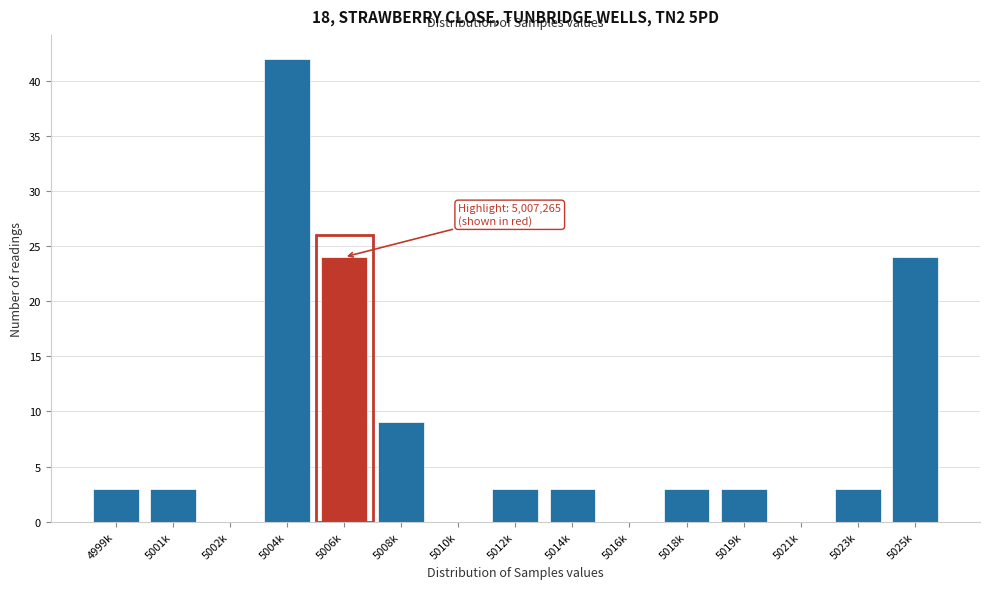

Reading left to right, list all the values displayed in this chart.

4999k=3	5001k=3	5002k=0	5004k=42	5006k=24	5008k=9	5010k=0	5012k=3	5014k=3	5016k=0	5018k=3	5019k=3	5021k=0	5023k=3	5025k=24